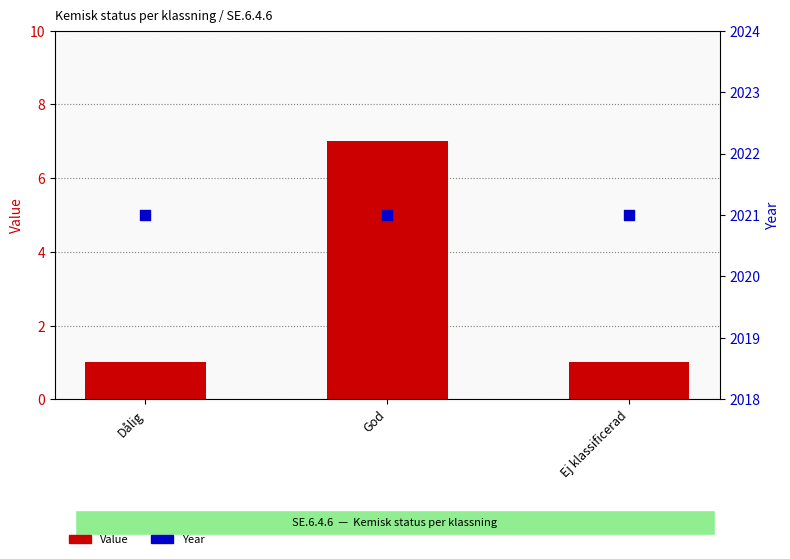

What are all the series names shown in the legend?

Value, Year